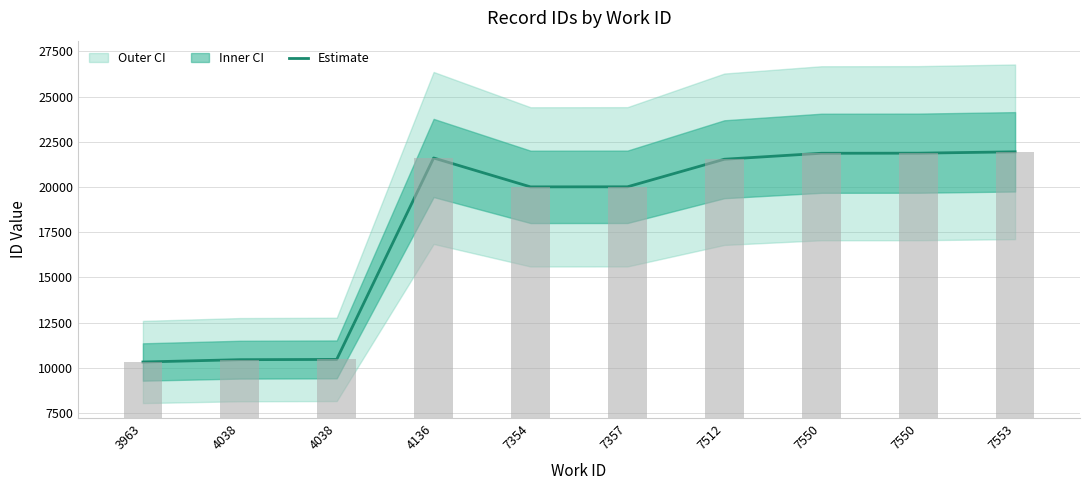

List the labels in order of value, largest first.

7553, 7550, 7550, 4136, 7512, 7357, 7354, 4038, 4038, 3963